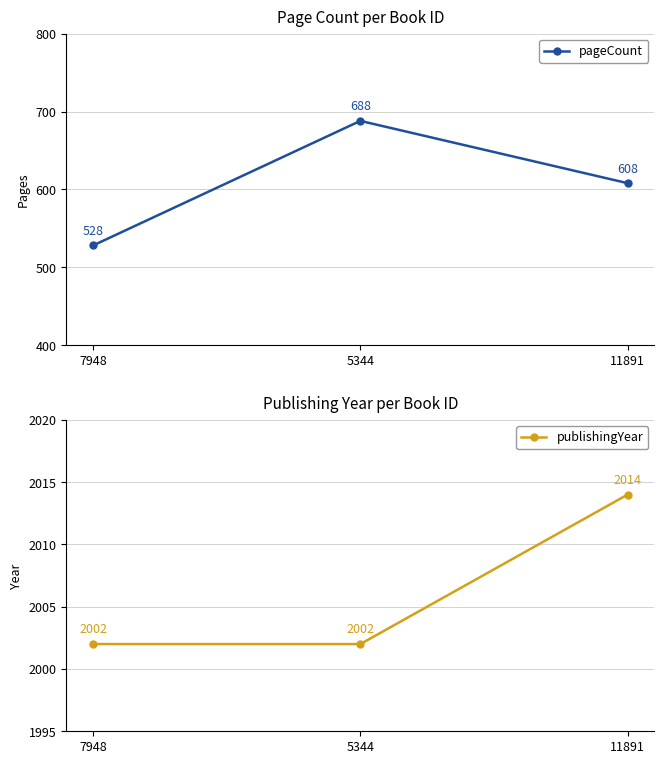

At which category does the chart reach its minimum across all series?

7948